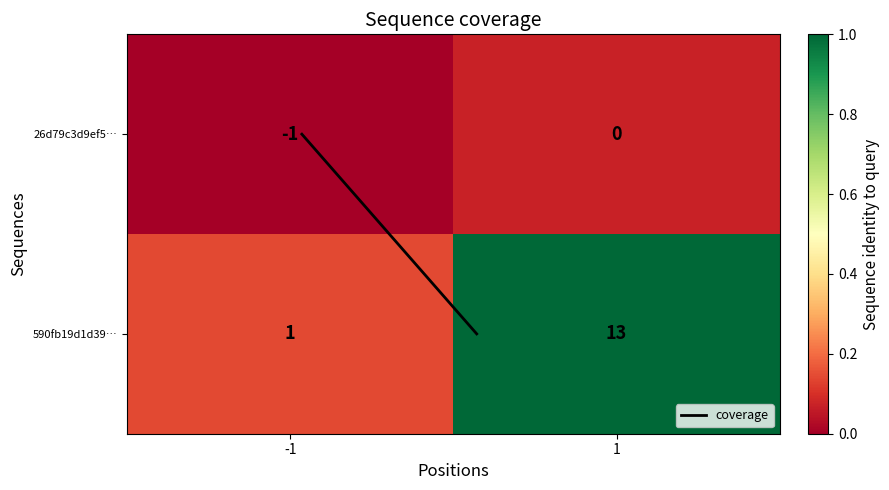

Which series has the largest total across all categories?

590fb19d1d39…